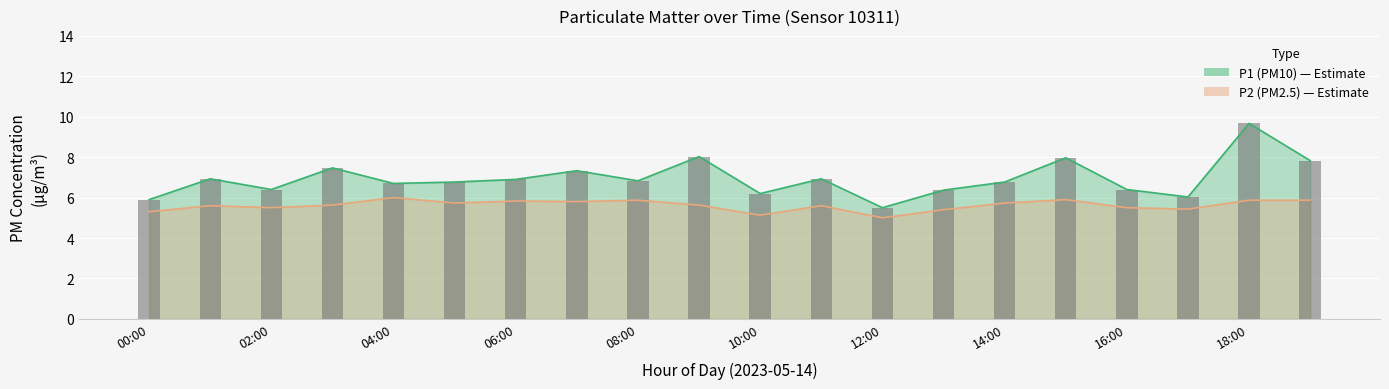

Is it true that P1 equals 10.7 at 19:00?

False